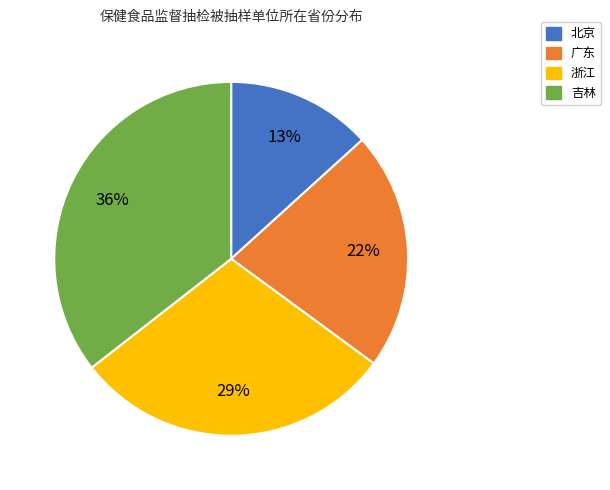

How many slices are in this pie chart?

4